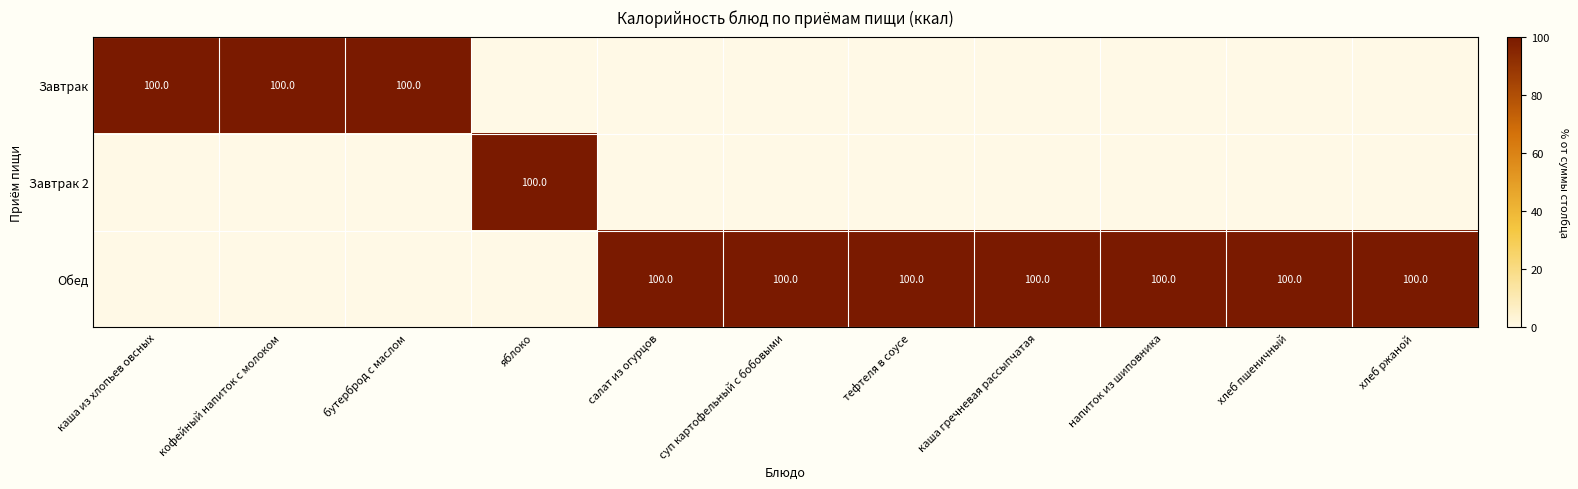

True or false: Обед has a value of 100 at напиток из шиповника.

True